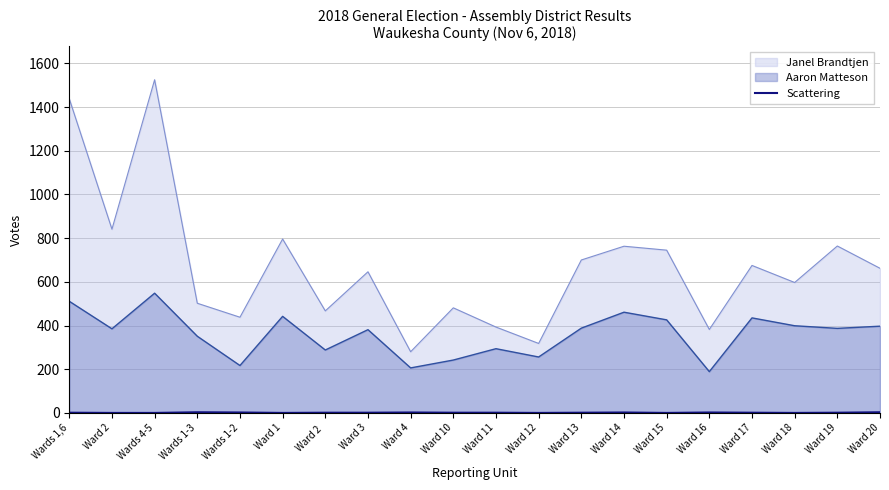

What is the highest value of the Aaron Matteson series?

548